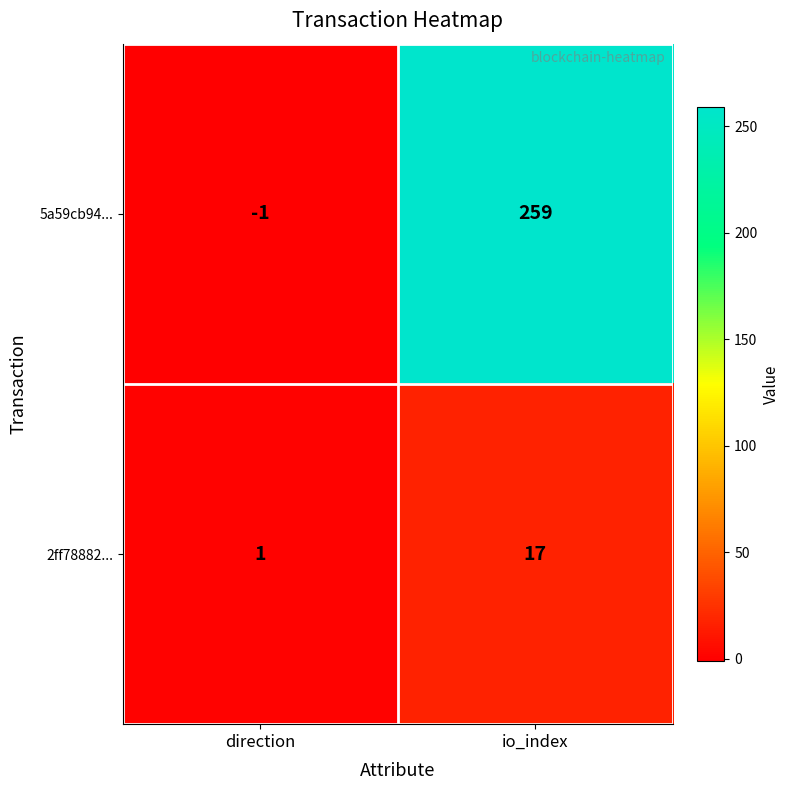

At how many categories does at least one series exceed 220?

1